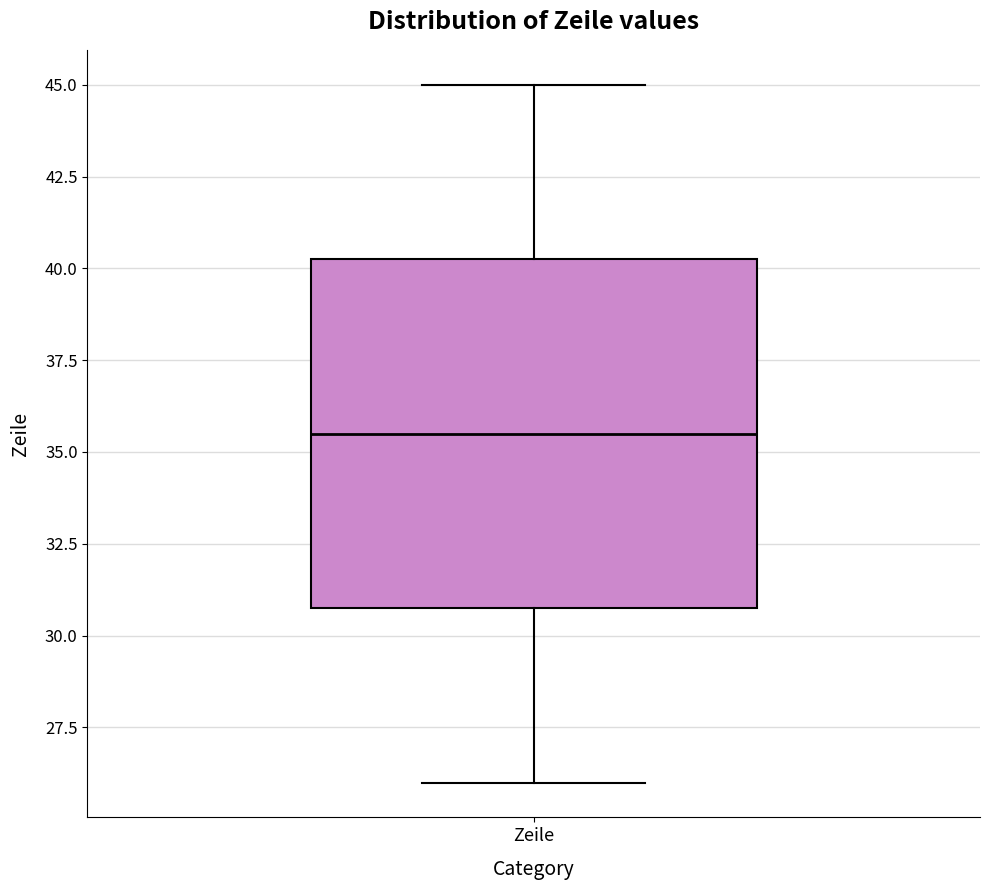

Where is the lower edge of the box for Zeile on the y-axis? The values are not printed on the chart, so give them approximately, as read against the axis.

31.0